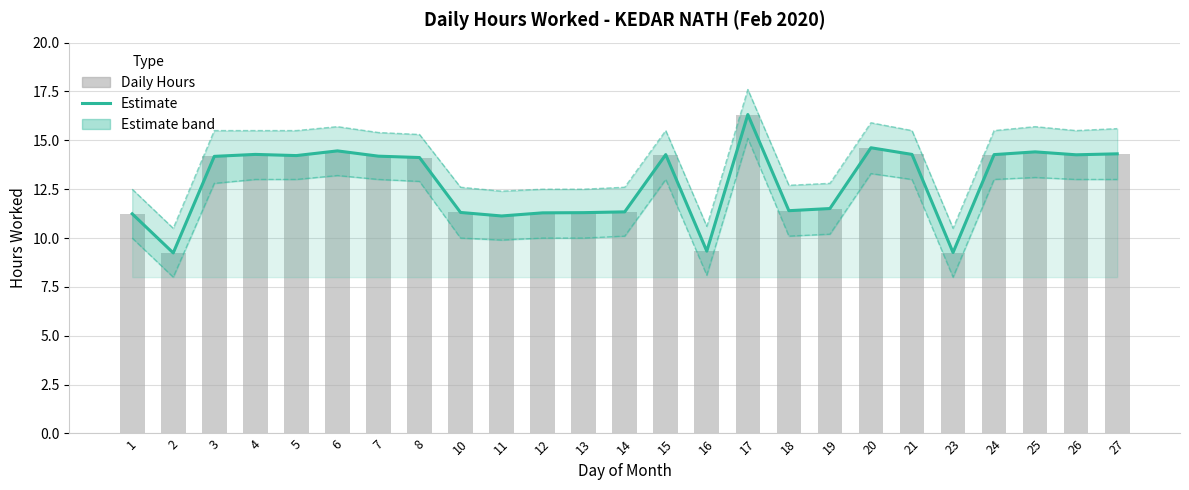

The value of Estimate at 25 is 20.1. True or false?

False